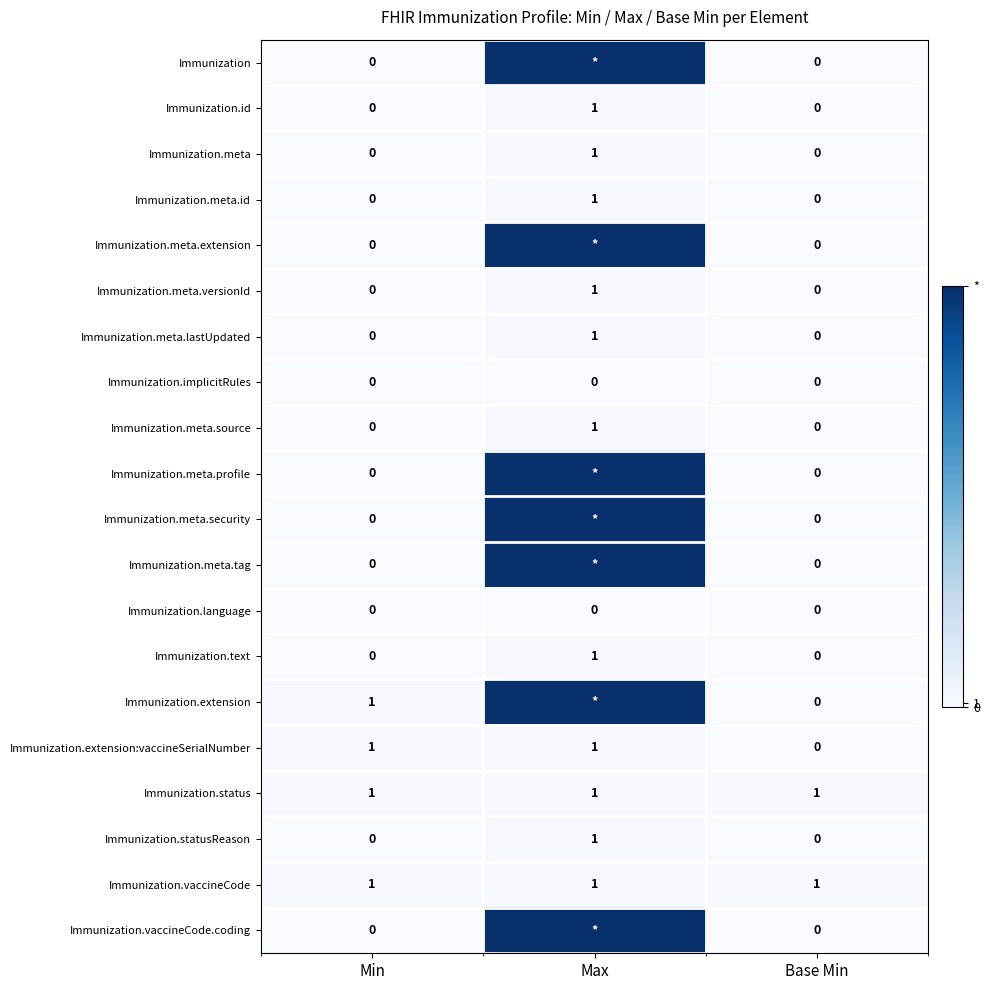

Count the Immunization.meta.id values in the range 0 to 1.

3